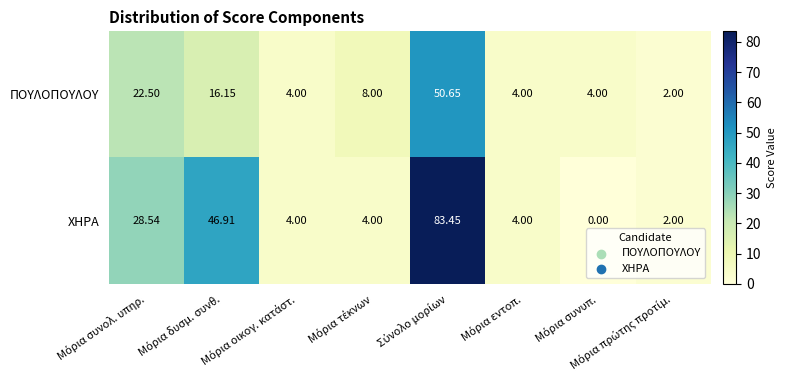

Which series has the largest total across all categories?

ΧΗΡΑ